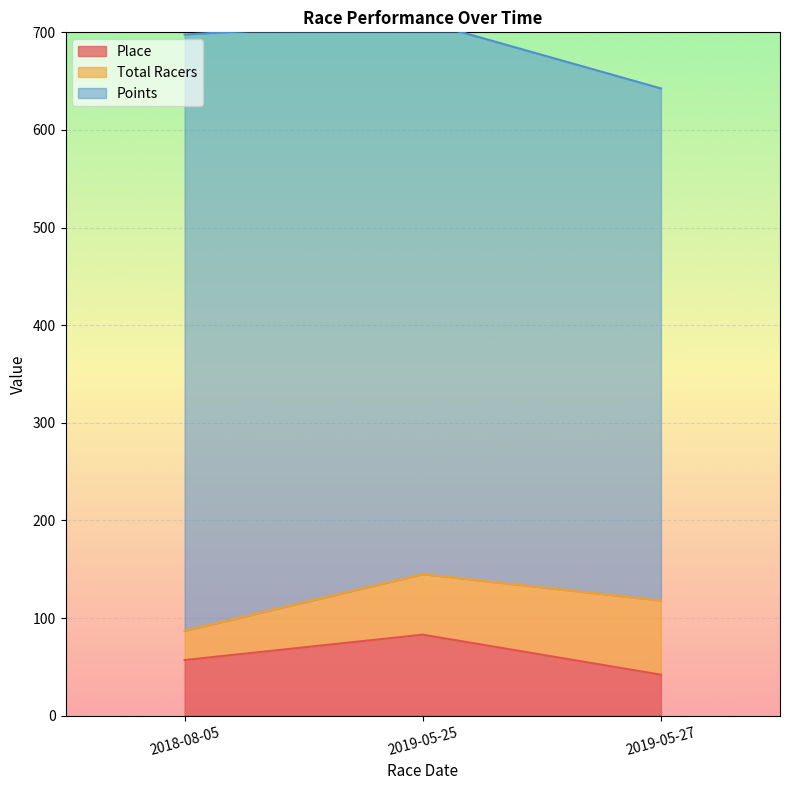

How many lines are shown in the chart?

3